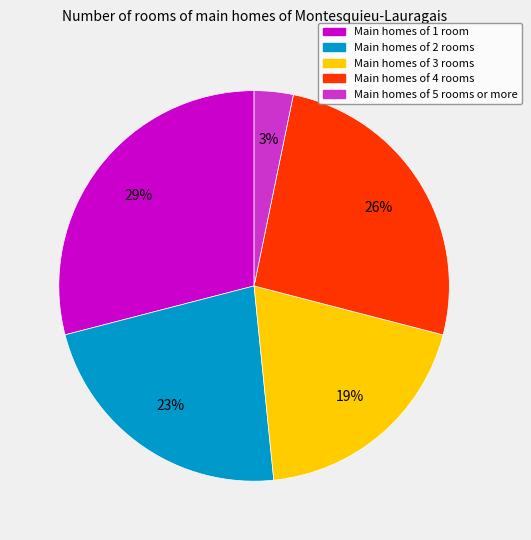

What is the smallest slice in the pie chart?

Main homes of 5 rooms or more